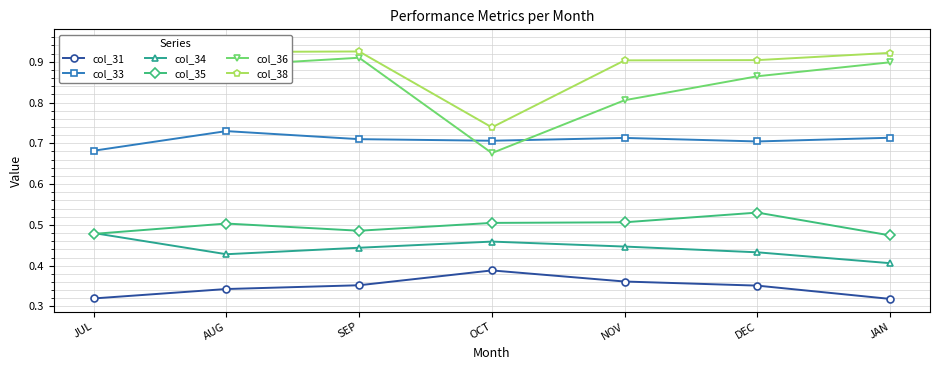

Is the value of col_33 at AUG greater than the value of col_35 at NOV?

Yes